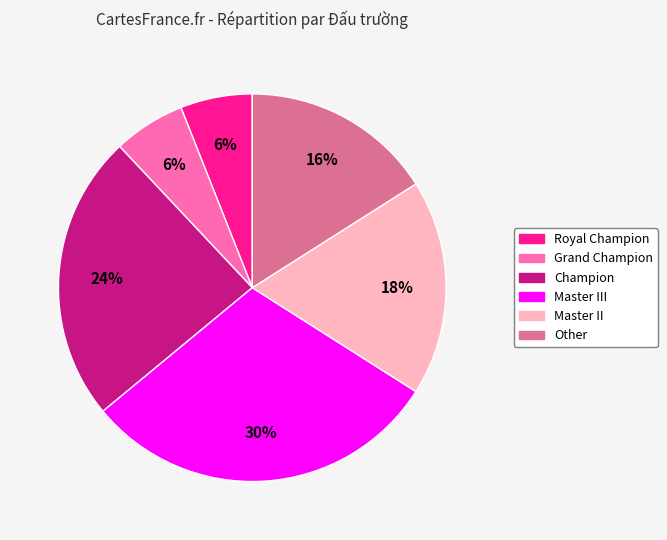

How many segments does this pie chart have?

6